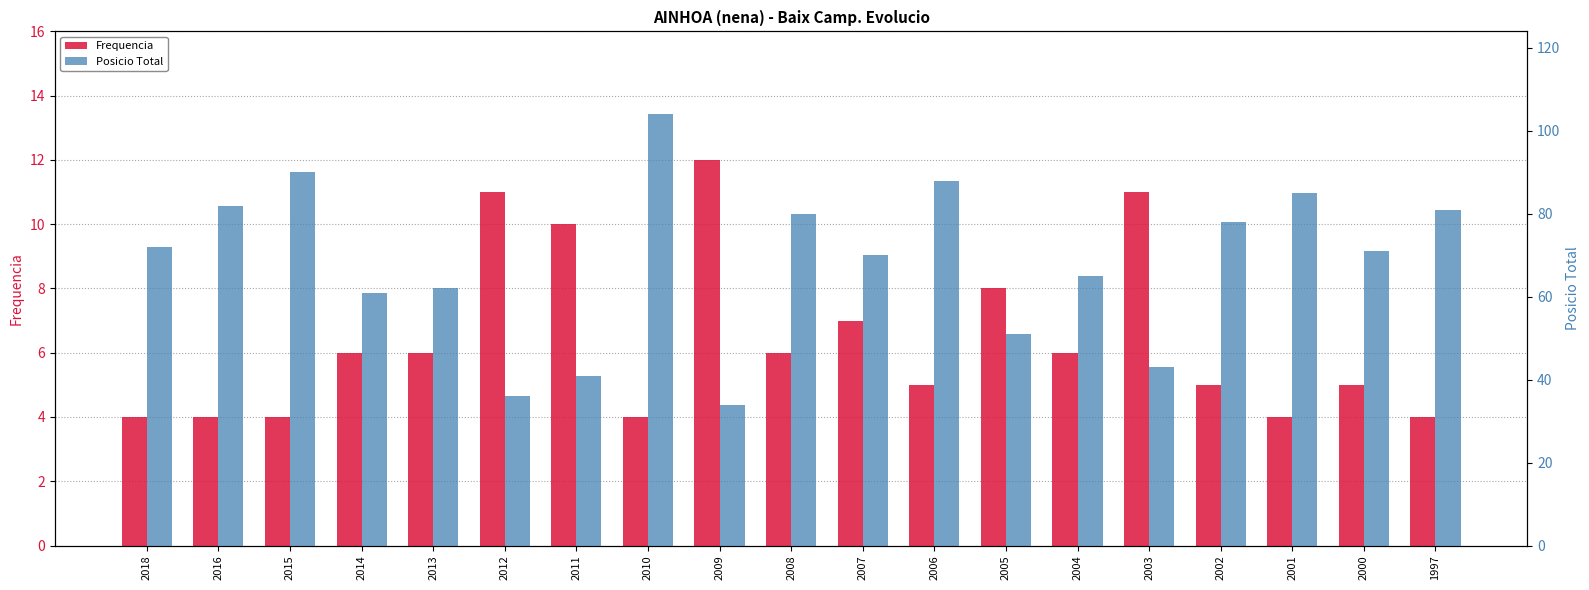

Between 2009 and 2003, which series saw the biggest shift?

Posicio Total